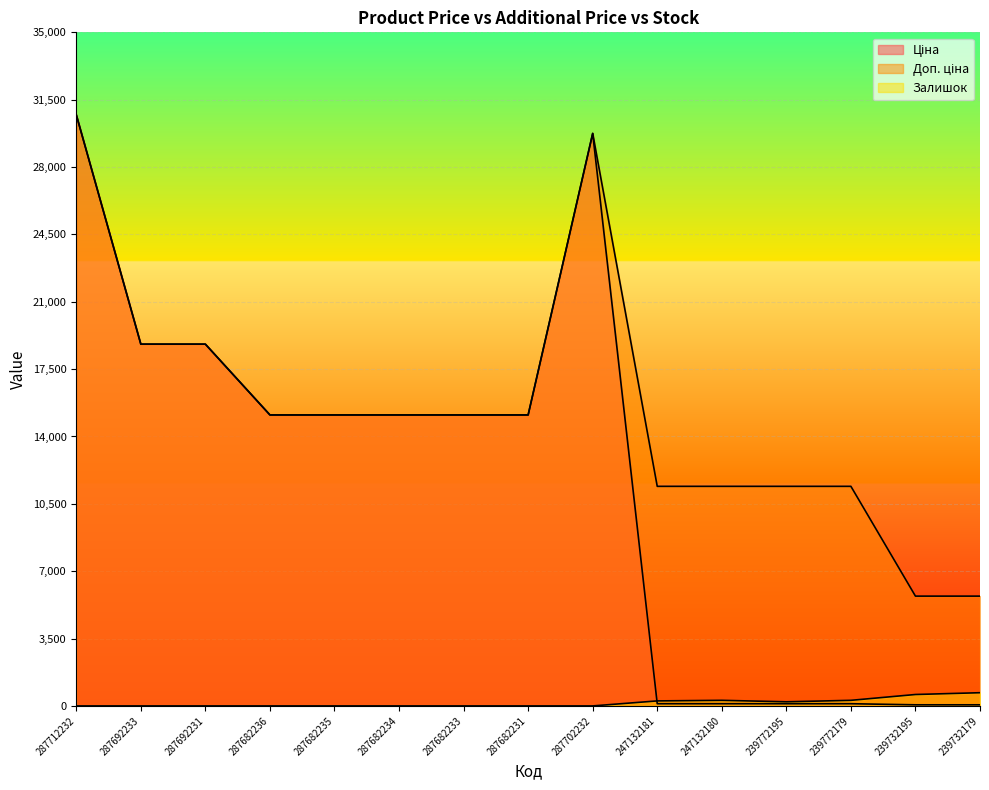

What is the difference between the second highest and minimum values in the Залишок series?

593.0